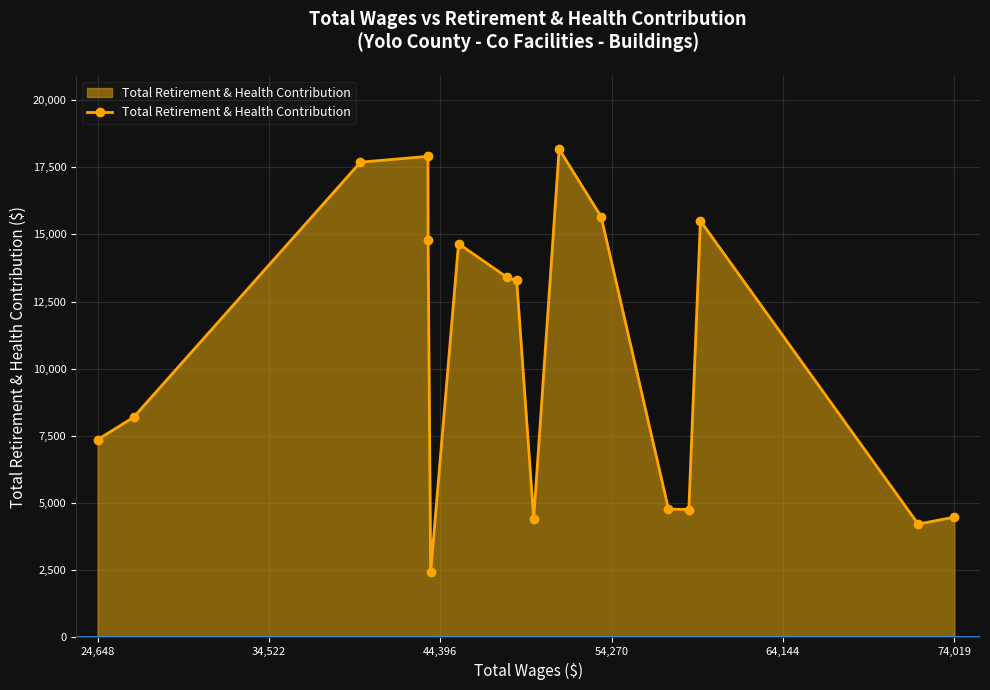

True or false: there are more than 0 points higher than both neighbors.

True